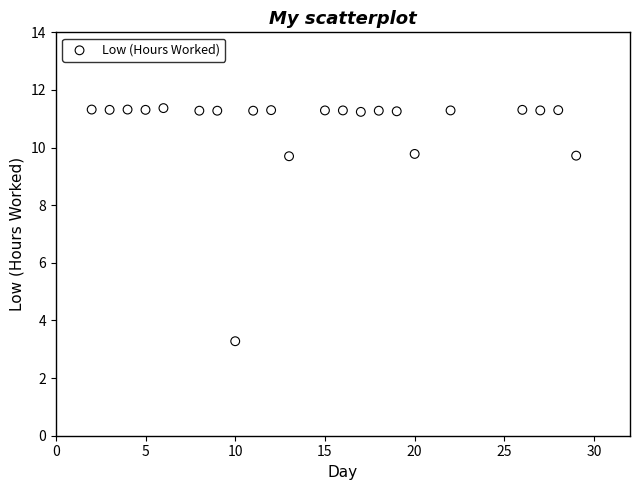

What is the range of Y values (max minus min)?

8.1